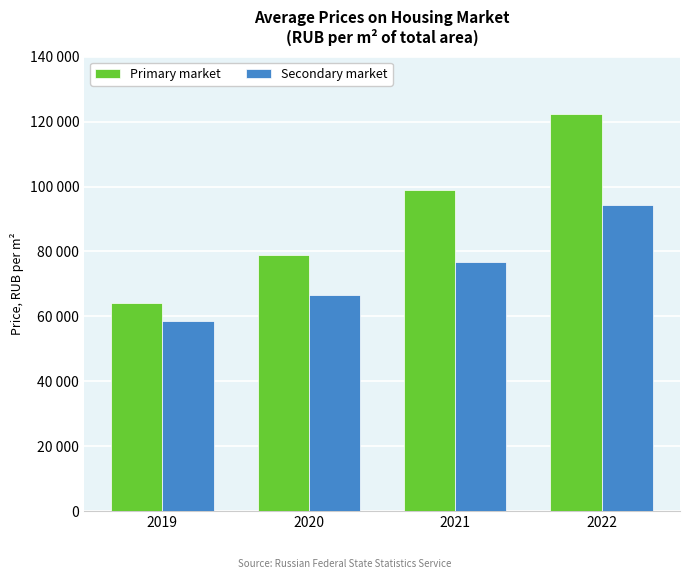

Which series changed the most between 2019 and 2021?

Primary market